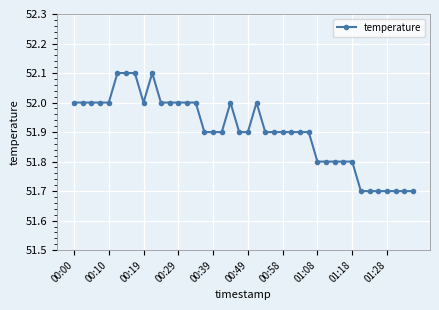

True or false: the data has more than 2 interior local peaks.

True